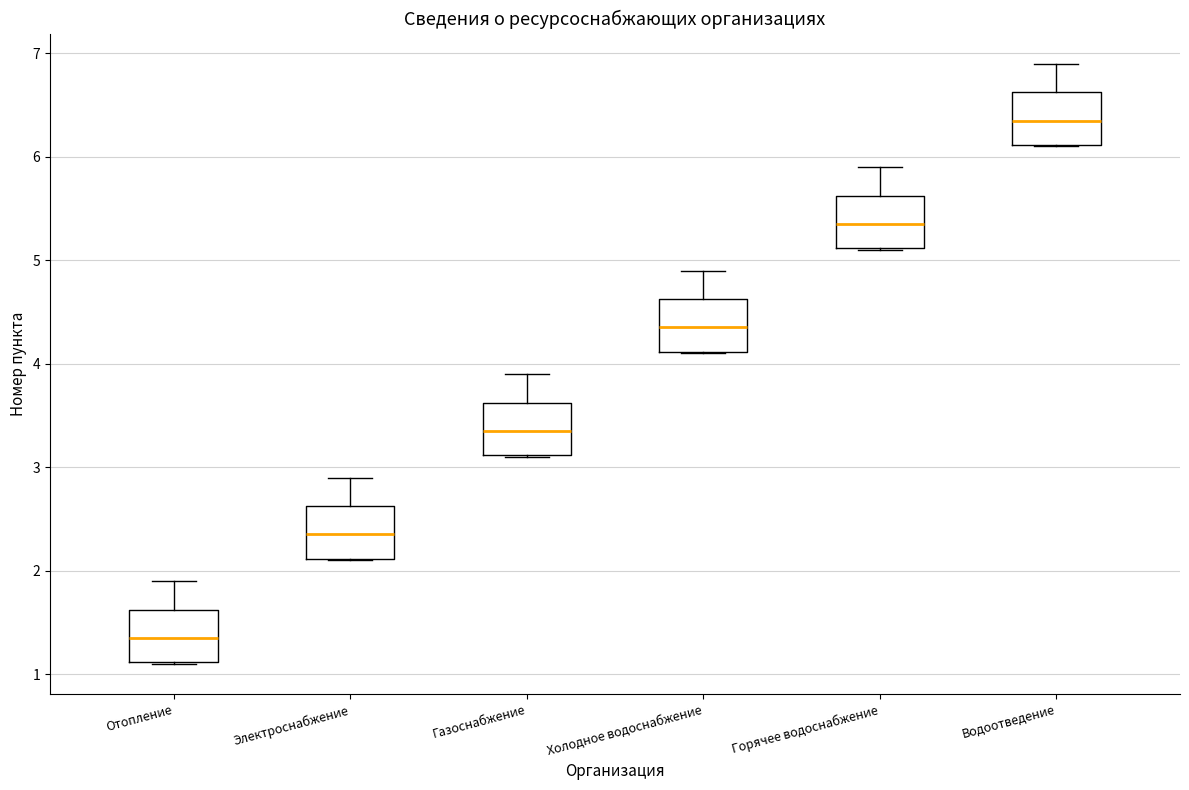

Reading left to right, read every box against the y-axis: the position of its median line, the range the box covers, and the ends of its whiskers. The values are not printed on the chart, so give them approximately, as read against the axis.

Отопление: median 1.4, box 1.1 to 1.6, whiskers 1.1 to 1.9
Электроснабжение: median 2.4, box 2.1 to 2.6, whiskers 2.1 to 2.9
Газоснабжение: median 3.4, box 3.1 to 3.6, whiskers 3.1 to 3.9
Холодное водоснабжение: median 4.4, box 4.1 to 4.6, whiskers 4.1 to 4.9
Горячее водоснабжение: median 5.4, box 5.1 to 5.6, whiskers 5.1 to 5.9
Водоотведение: median 6.4, box 6.1 to 6.6, whiskers 6.1 to 6.9